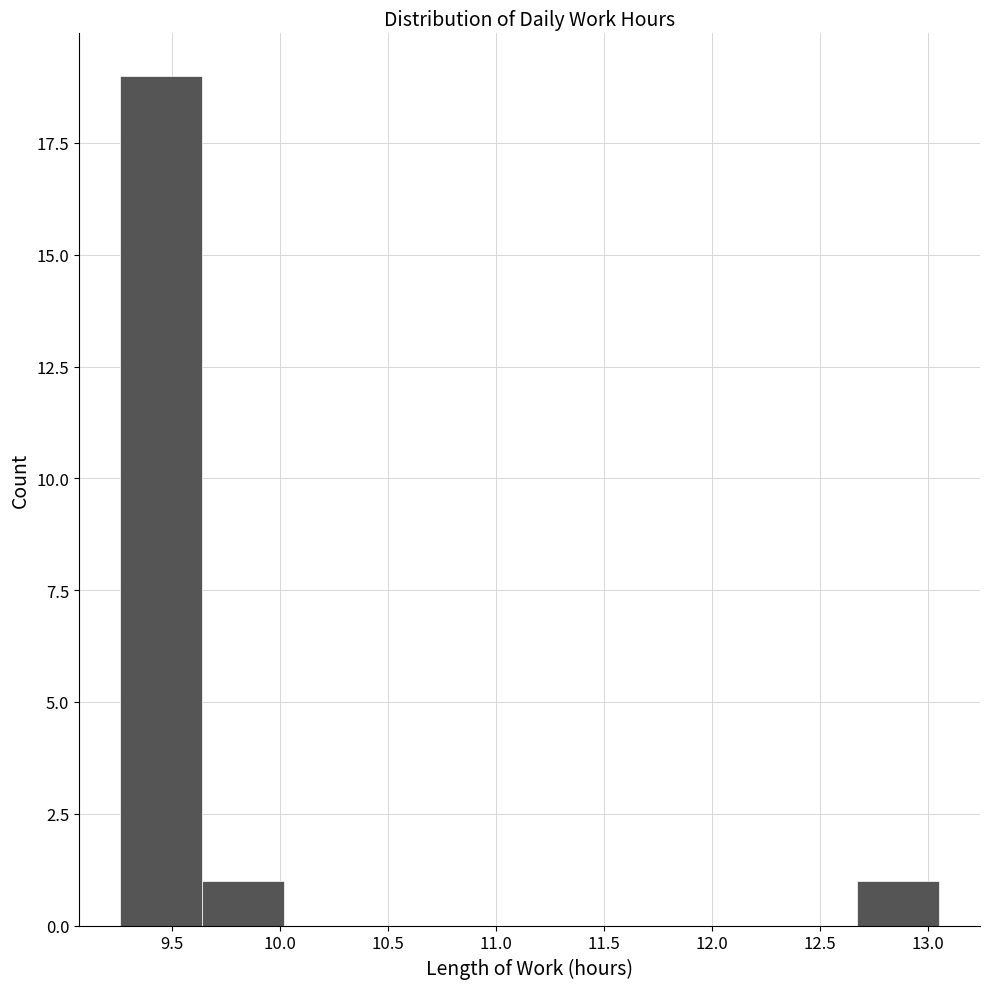

Over which range of the x-axis is the bar tallest?

9.25 to 9.65